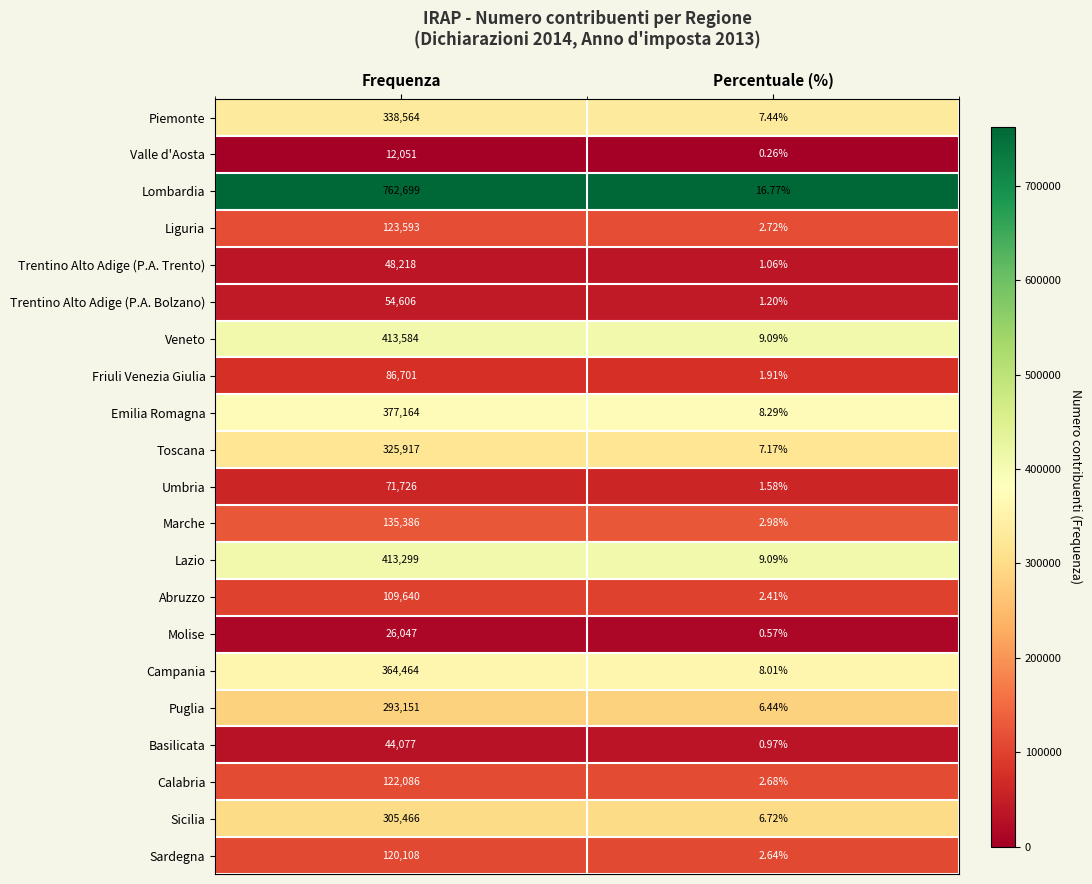

Where is Abruzzo nearest to the value 54821?

Percentuale (%)